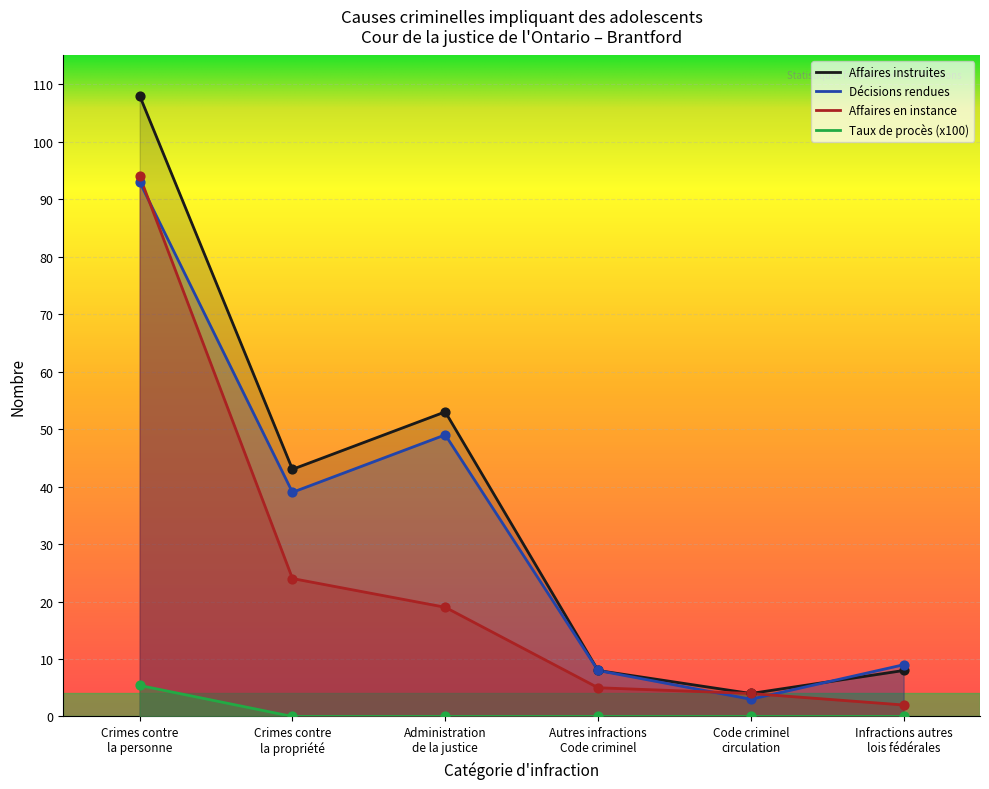

What is the total value across all series at Crimes contre
la propriété?

106.0